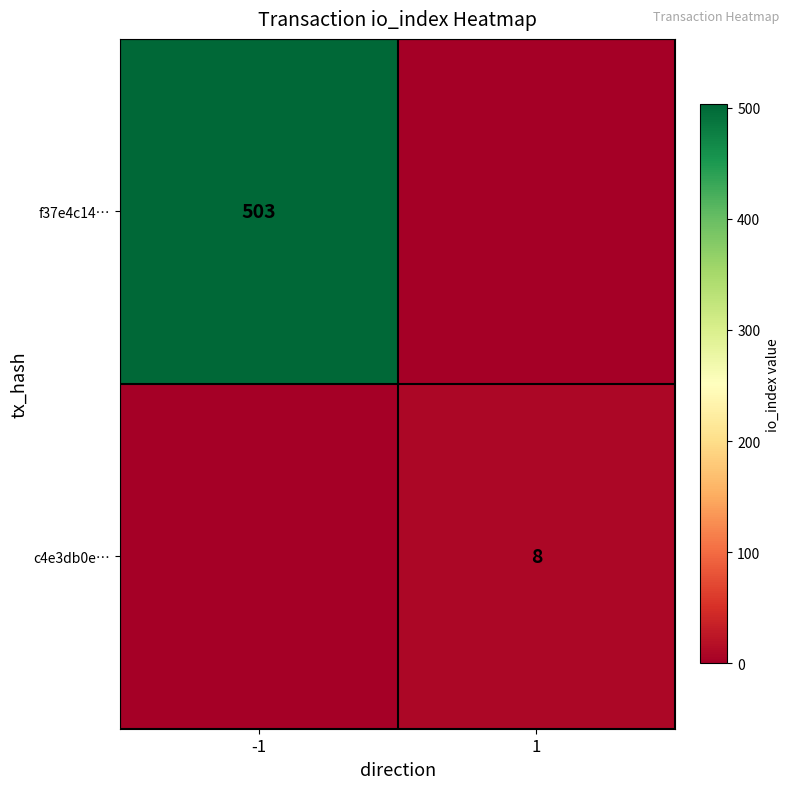

The value of f37e4c14… at -1 is 503. True or false?

True